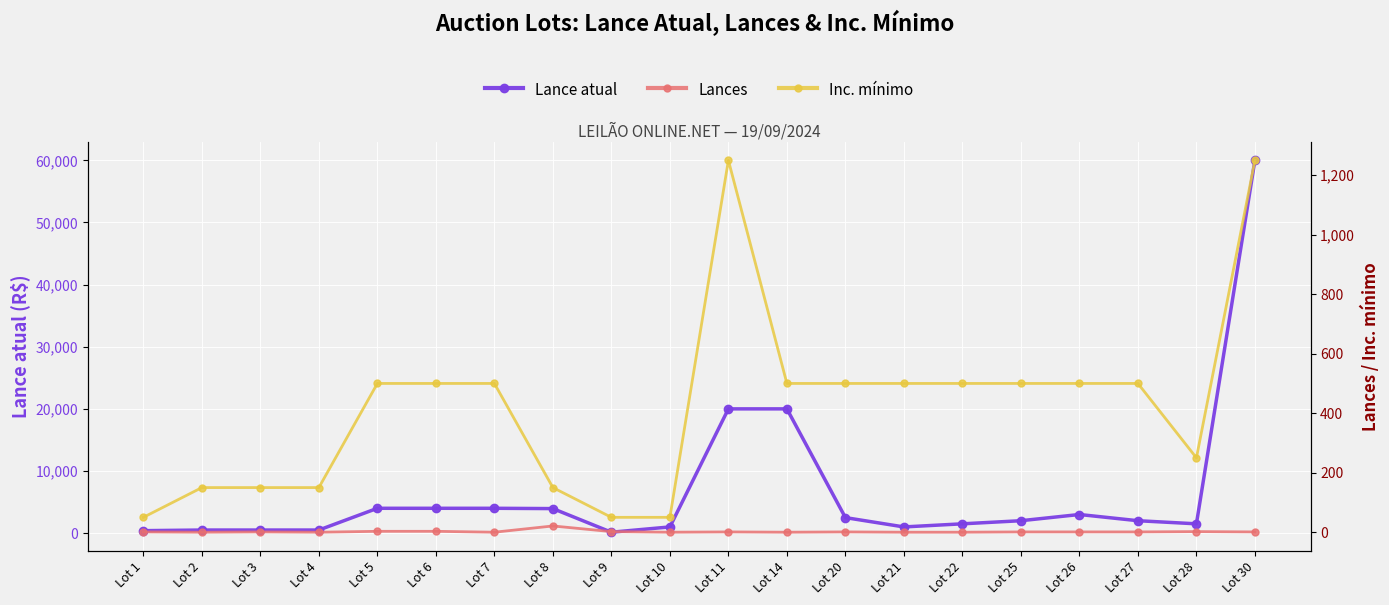

Which series has the widest spread of values?

Lance atual